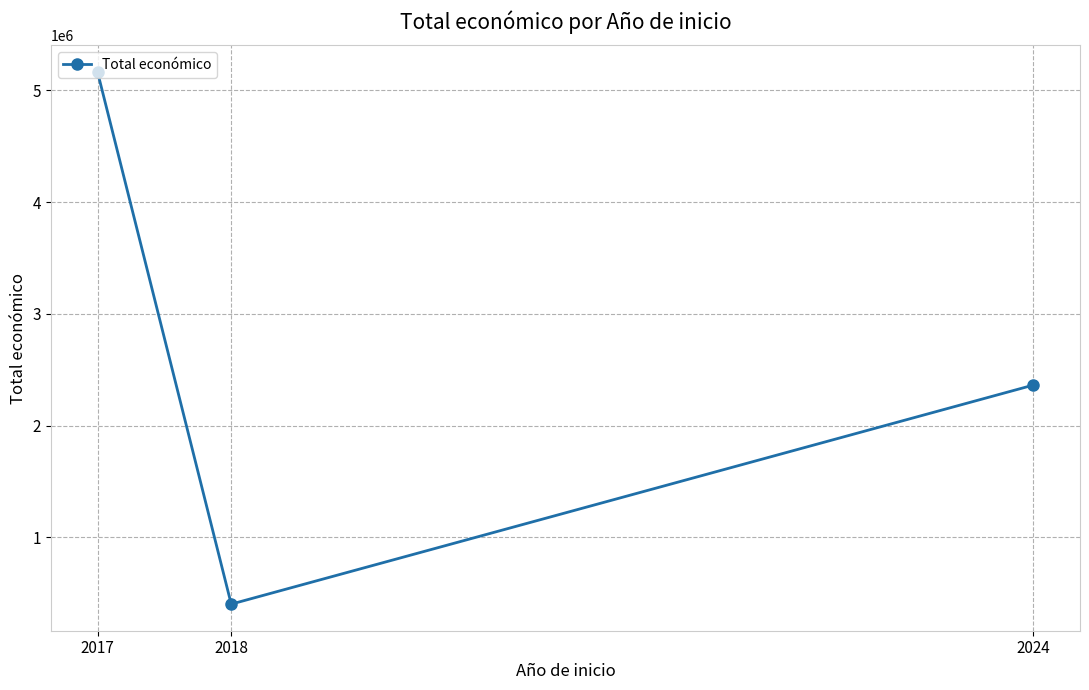

True or false: the data shows 5163335 at 2017.

True